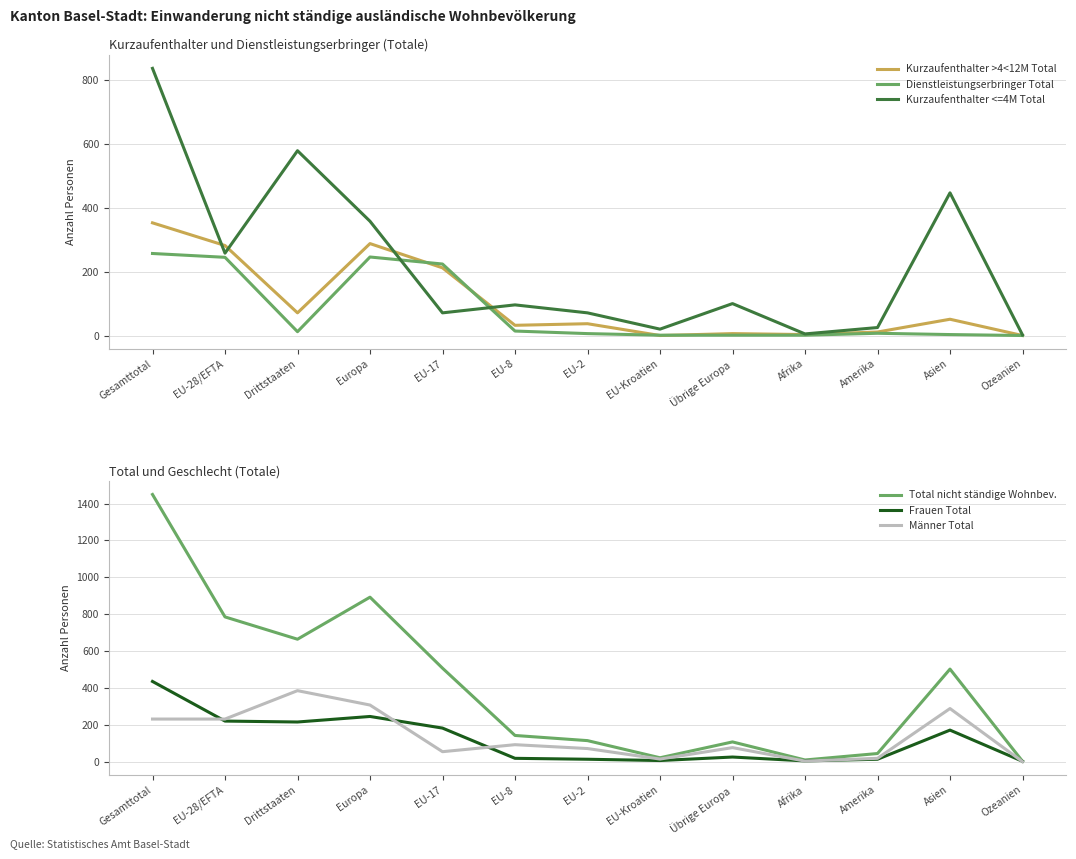

The value of Dienstleistungserbringer Total at Afrika is 1. True or false?

False